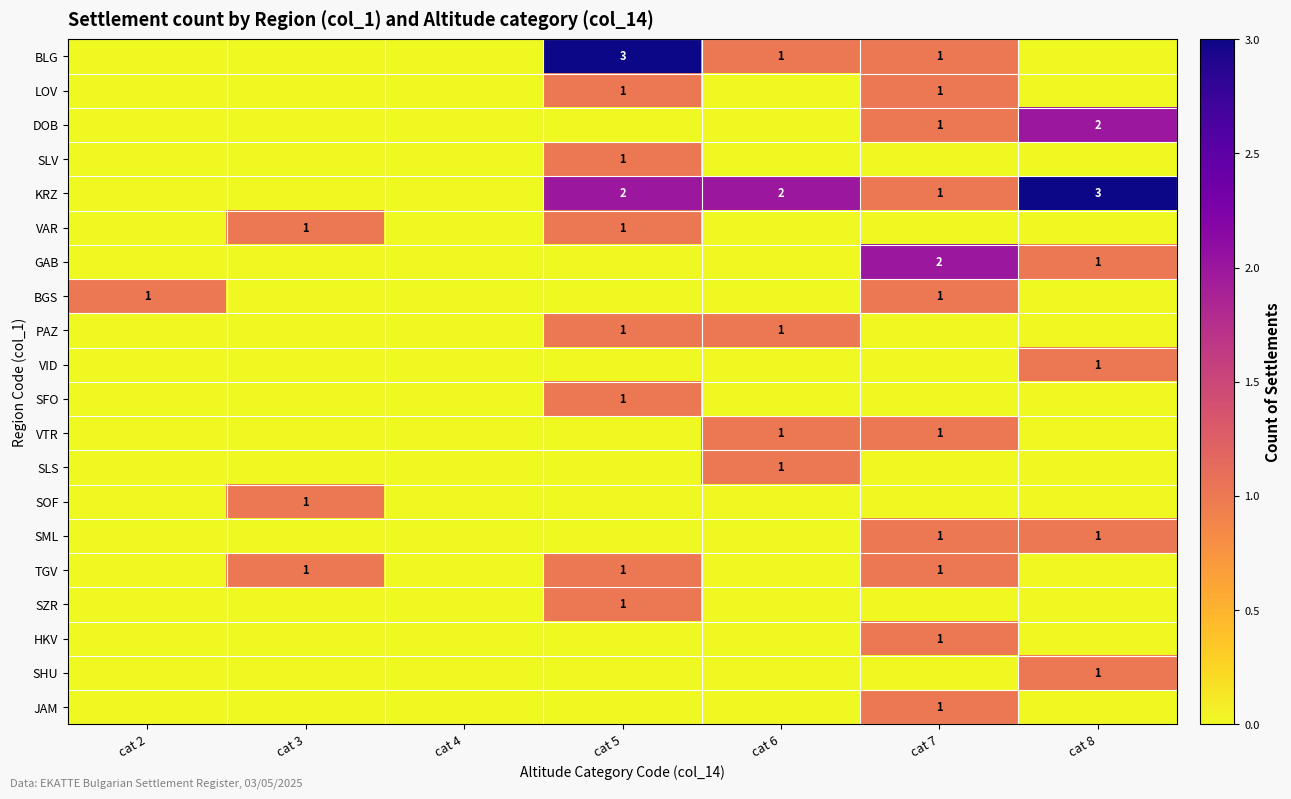

Is it true that PAZ equals 2 at cat 5?

False